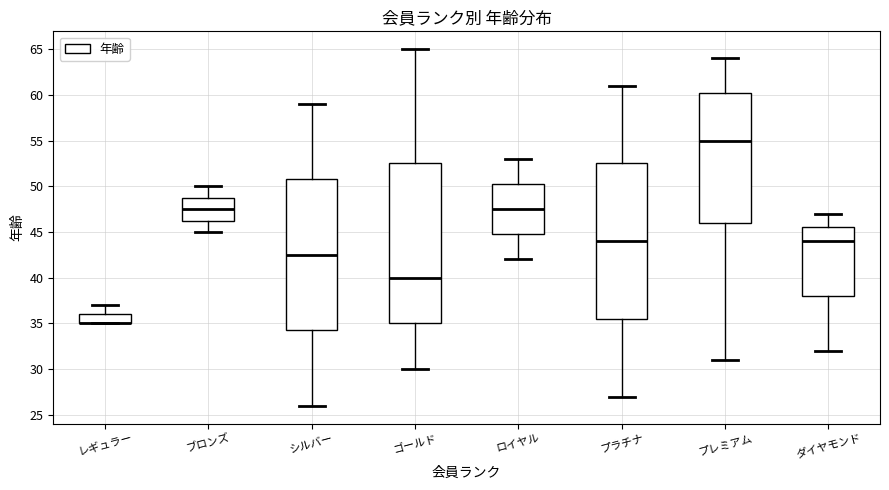

Where does the upper whisker of the box for ロイヤル end on the y-axis? The values are not printed on the chart, so give them approximately, as read against the axis.

53.0